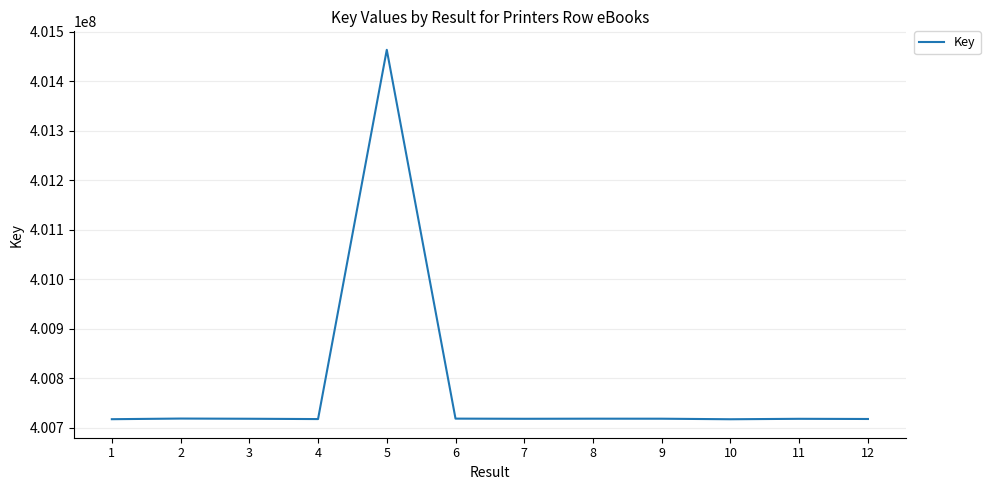

What is the change in value from 3 to 6?

+264